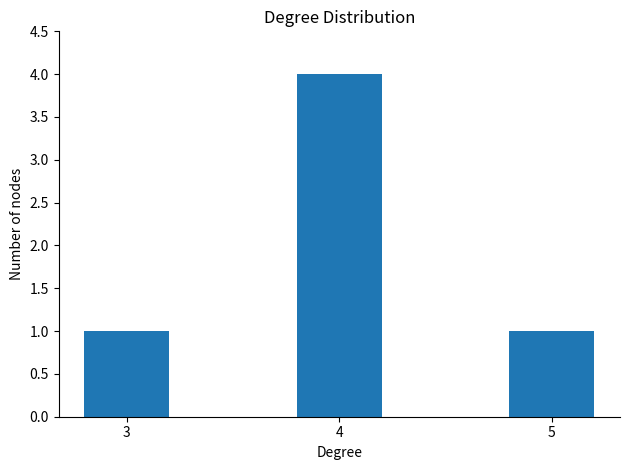

Reading right to left, list all the values displayed in this chart.

1	4	1